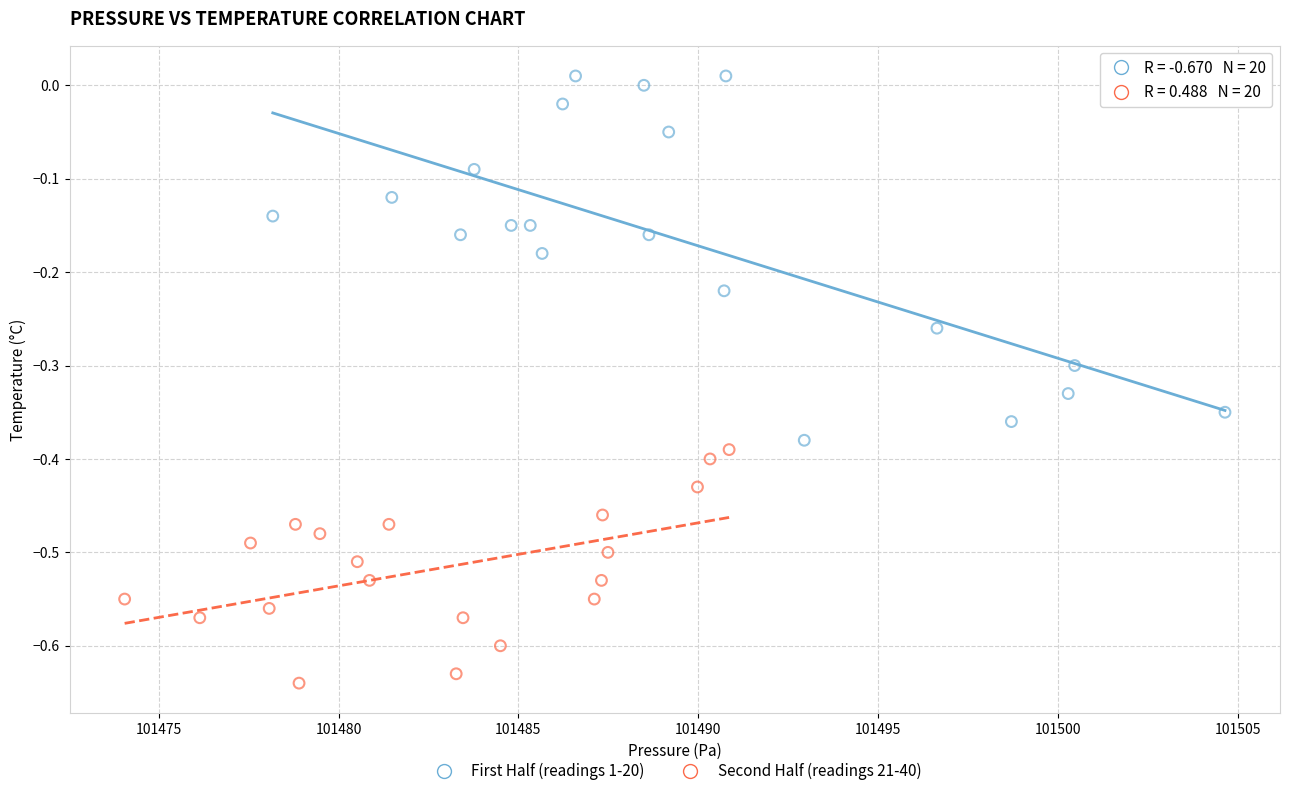

What are all the series names shown in the legend?

First Half (readings 1-20), Second Half (readings 21-40)